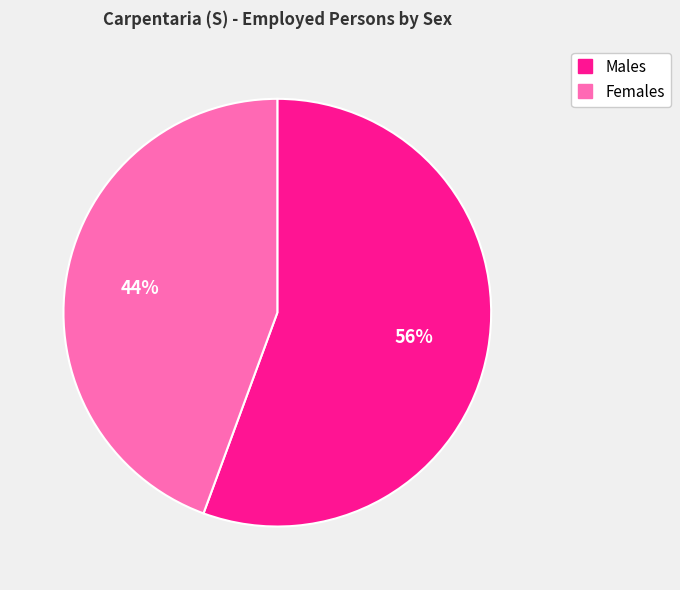

How many segments does this pie chart have?

2